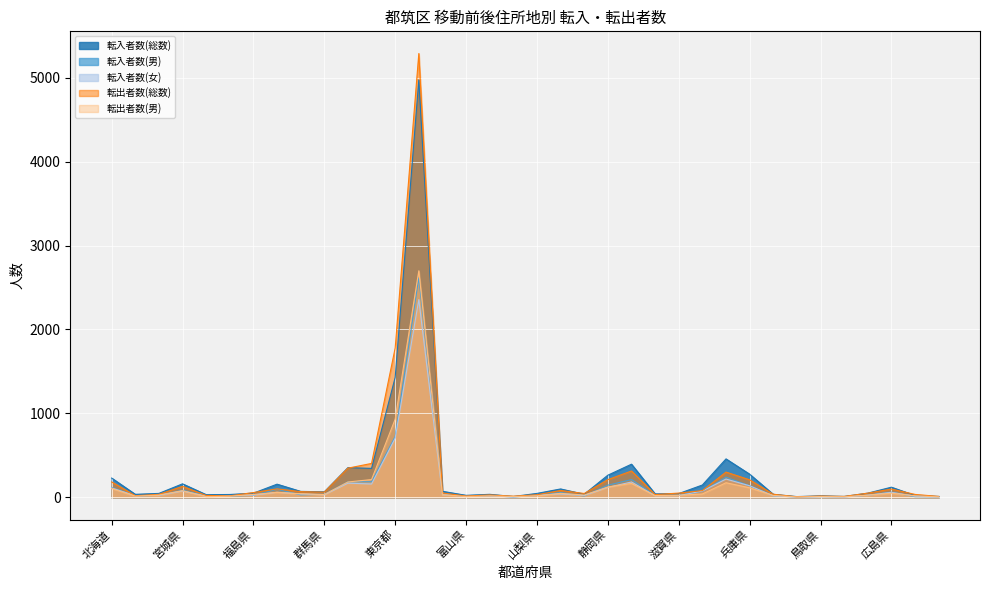

The value of 転出者数(男) at 静岡県 is 184. True or false?

False